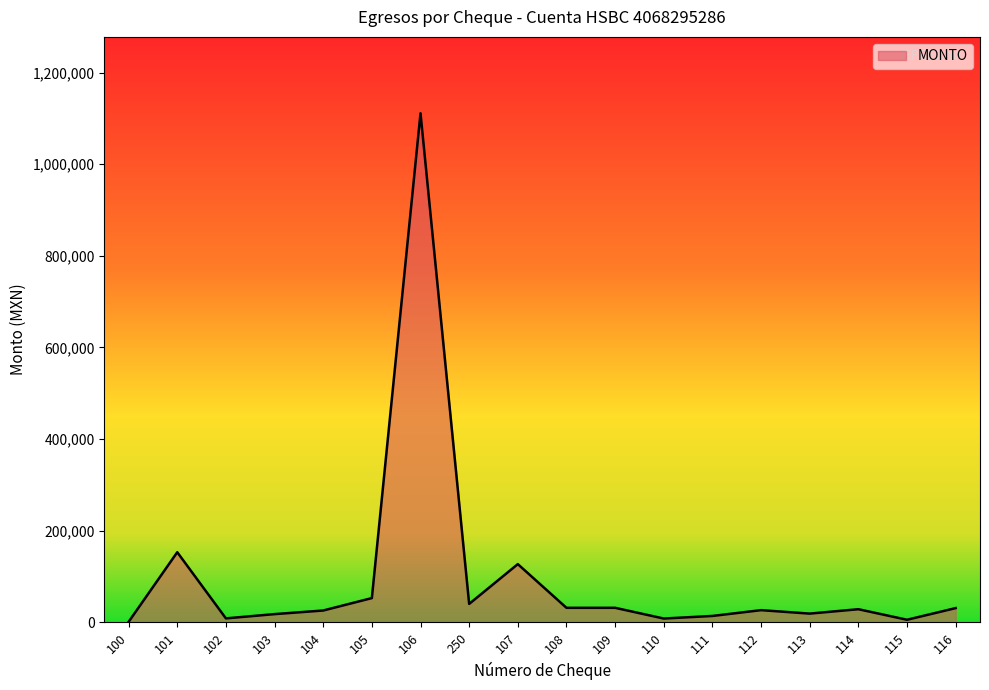

What is the change in value from 107 to 113?

-107996.0